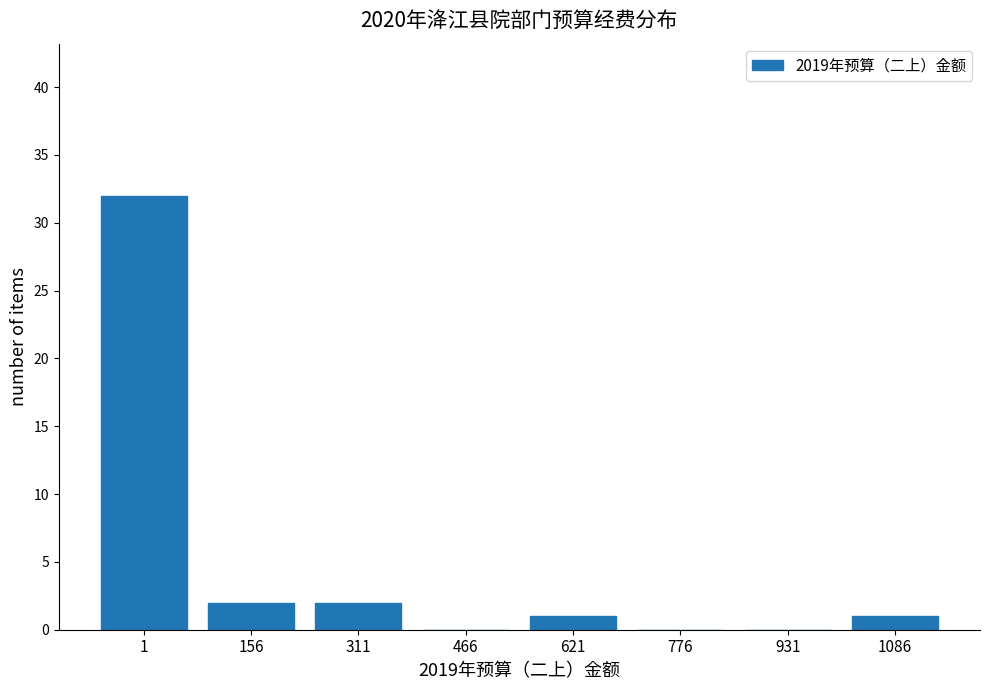

Reading left to right, what are all the values shown in this chart?

1=32	156=2	311=2	466=0	621=1	776=0	931=0	1086=1